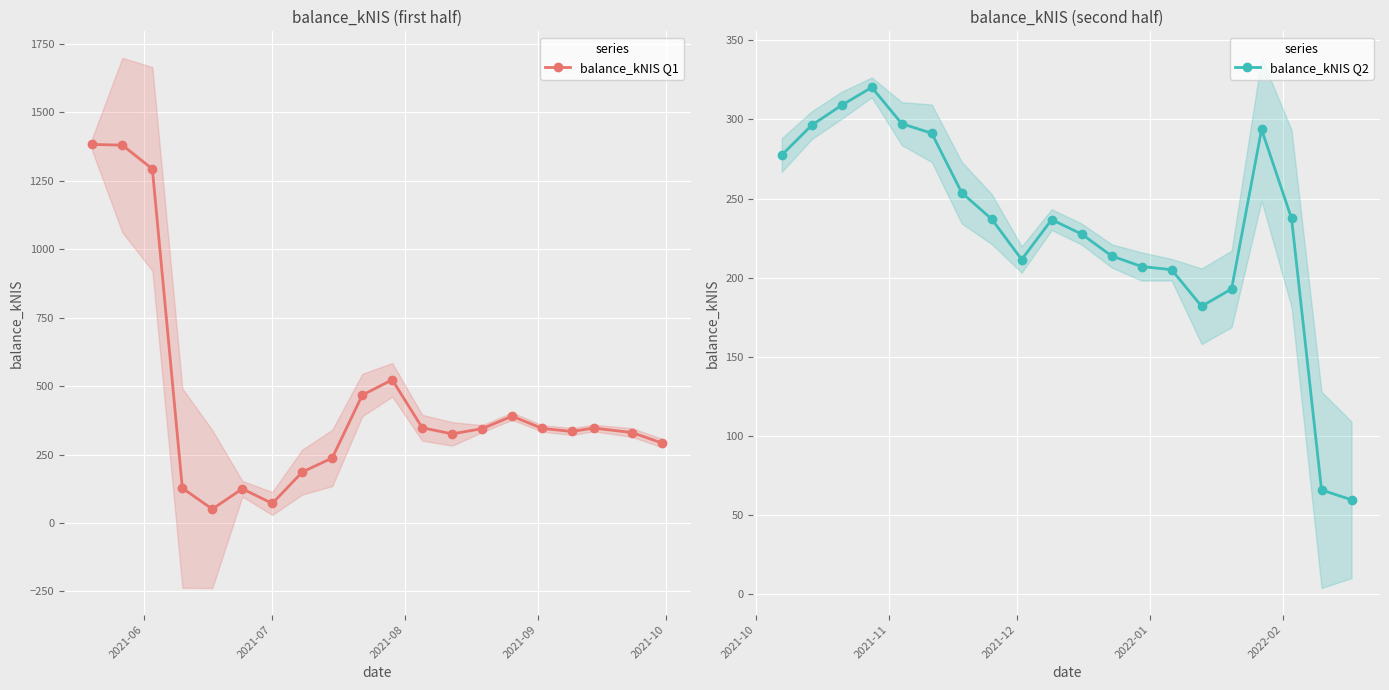

True or false: balance_kNIS Q2 and balance_kNIS Q1 intersect in this chart.

True